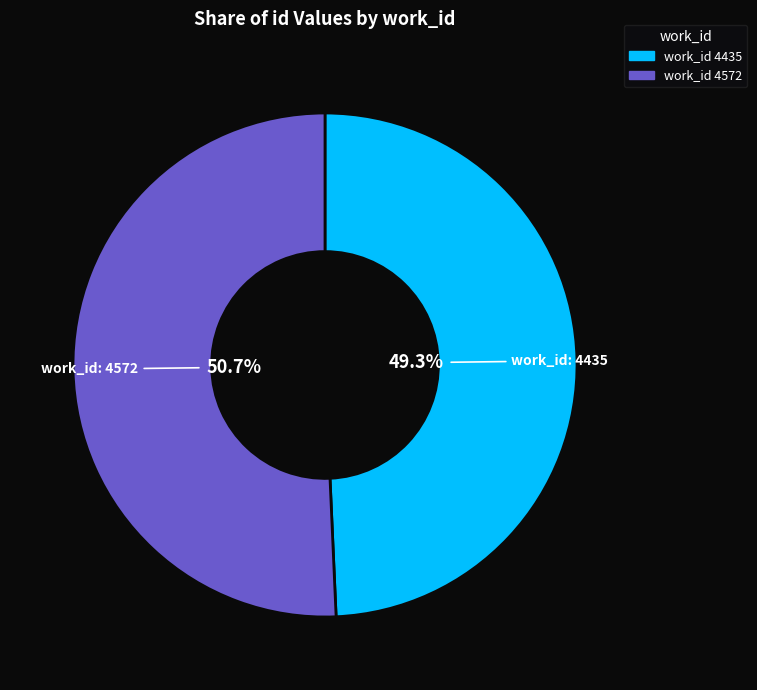

Which slice is the largest?

work_id 4572